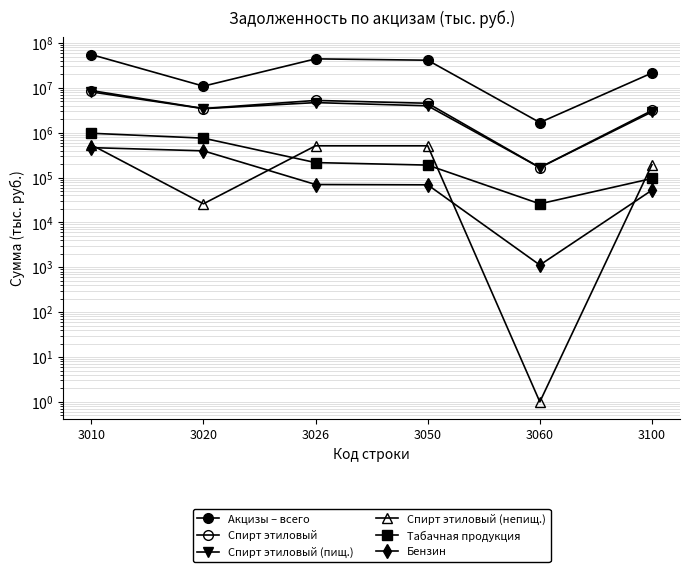

Reading right to left, extract all data points from this chart.

Акцизы – всего: 3100=21479686	3060=1689316	3050=41382857	3026=44357149	3020=10929691	3010=55287445
Спирт этиловый: 3100=3135218	3060=167183	3050=4539845	3026=5251970	3020=3466290	3010=8718260
Спирт этиловый (пищ.): 3100=2918325	3060=167183	3050=3984439	3026=4696564	3020=3438515	3010=8135079
Спирт этиловый (непищ.): 3100=194451	3060=1	3050=511653	3026=511653	3020=26034	3010=537687
Табачная продукция: 3100=95436	3060=26001	3050=189979	3026=215980	3020=757096	3010=973076
Бензин: 3100=52482	3060=1124	3050=68986	3026=70110	3020=394867	3010=465404